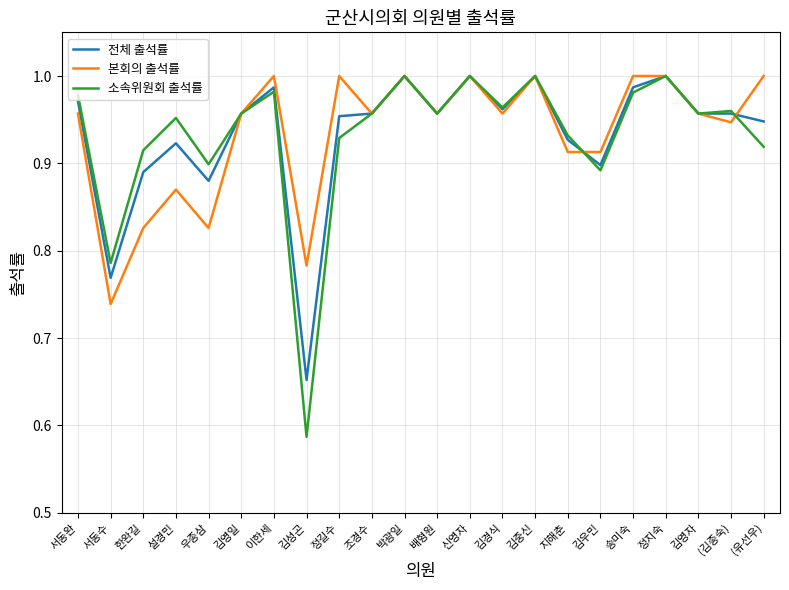

The value of 본회의 출석률 at 서동완 is 1.5. True or false?

False